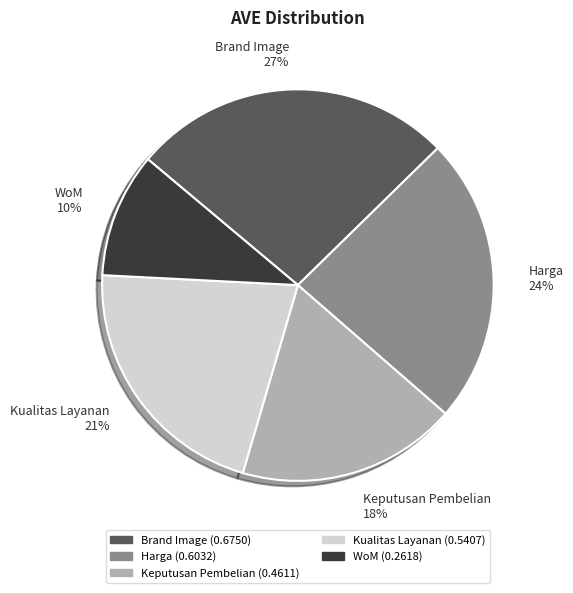

Which category has the biggest portion of the pie?

Brand Image